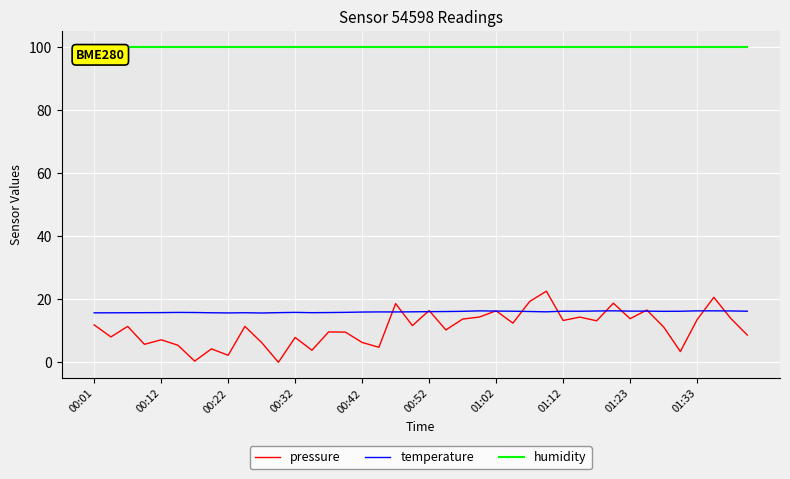

What are all the series names shown in the legend?

pressure, temperature, humidity